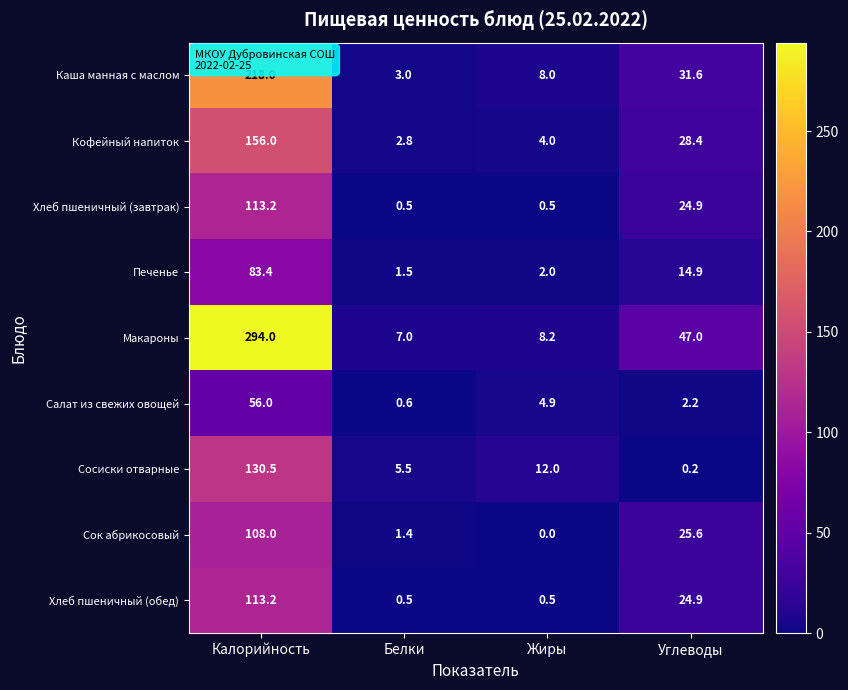

How many distinct data groups are displayed?

9